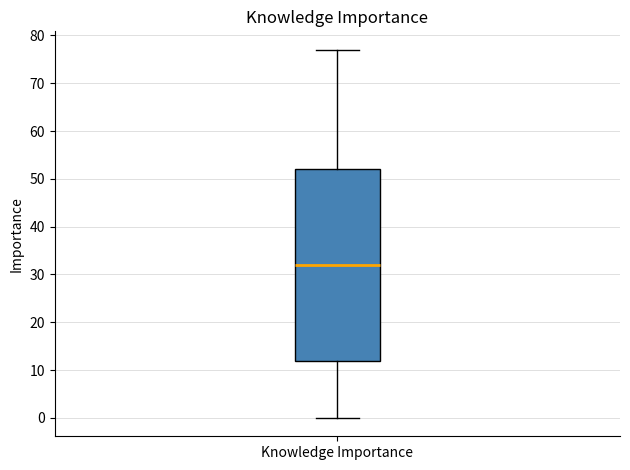

Transcribe this box plot: give where the median line is, the range the box spans, and where the two whiskers end, as read against the y-axis. The values are not printed on the chart, so give them approximately, as read against the axis.

median 32, box 12 to 52, whiskers 0 to 77